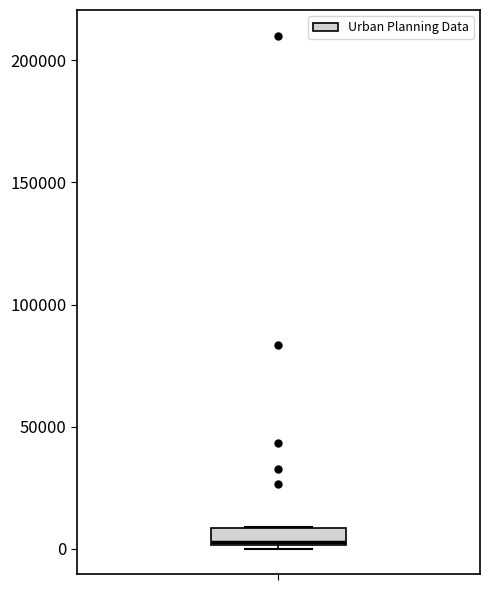

Where does the median line of the box sit on the y-axis? The values are not printed on the chart, so give them approximately, as read against the axis.

5000